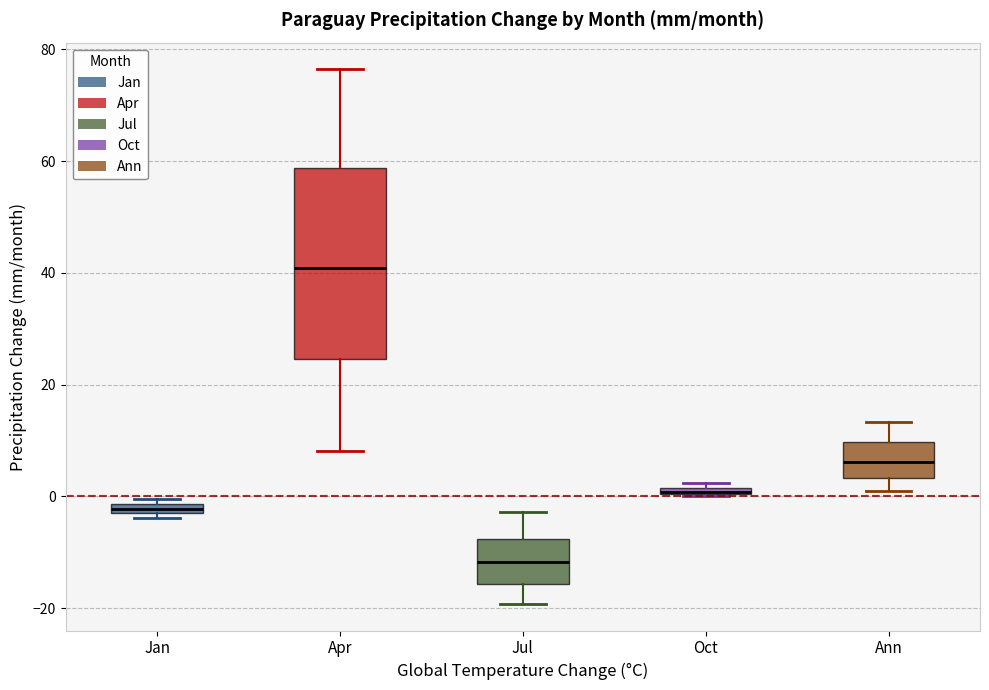

Where does the lower whisker of the box for Ann end on the y-axis? The values are not printed on the chart, so give them approximately, as read against the axis.

2